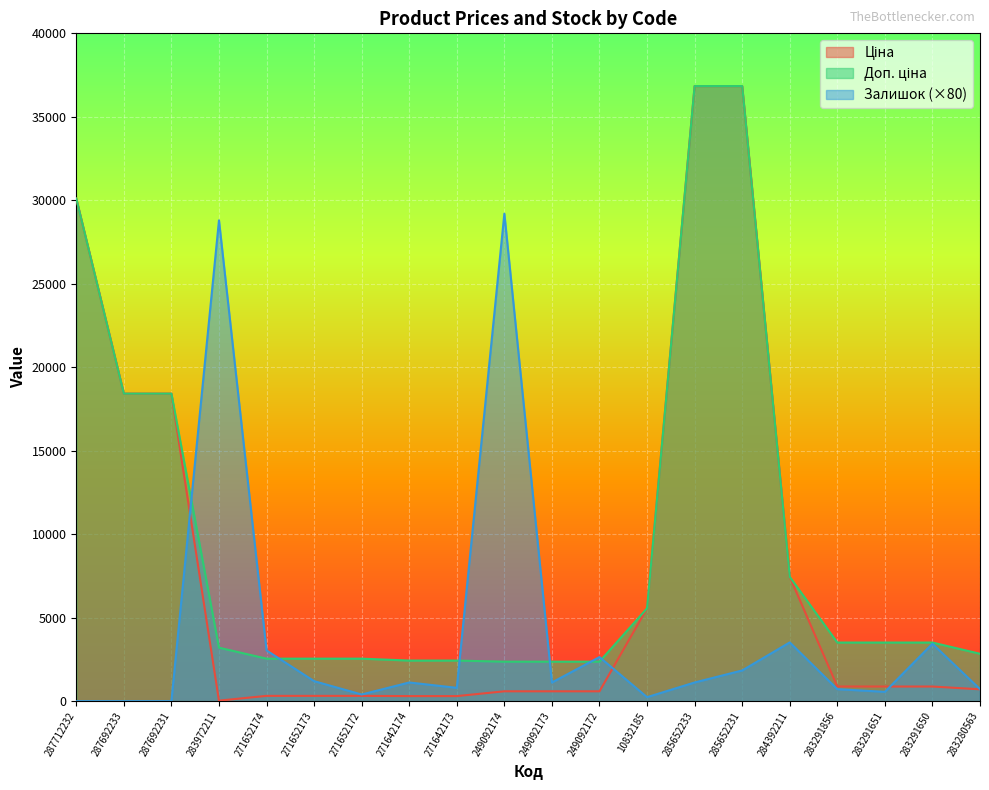

Which series has the largest range (max minus min)?

Ціна